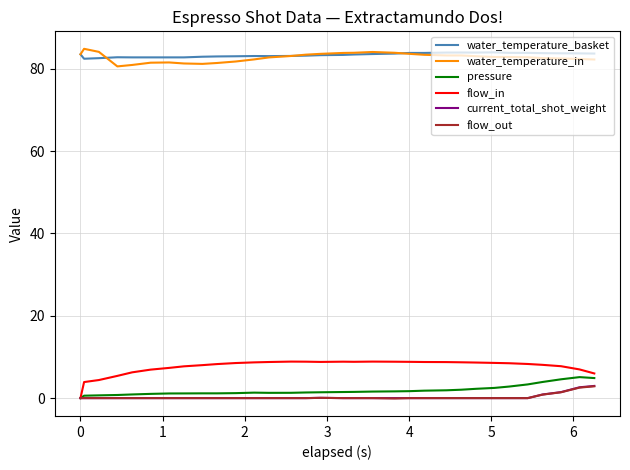

What is the smallest value displayed?

-0.1